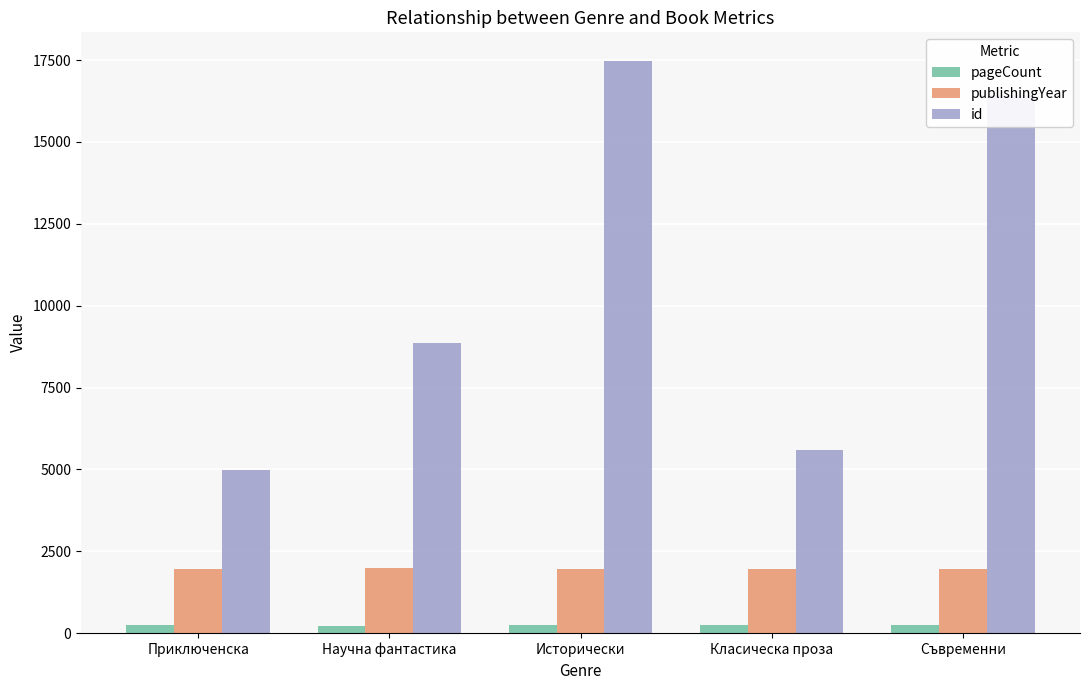

List the series in order of their peak value, highest first.

id, publishingYear, pageCount